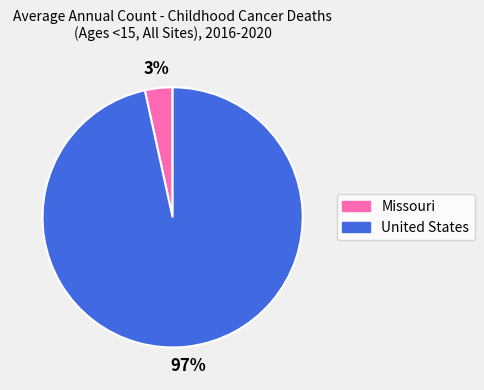

To the nearest percent, what percentage of the pie is Missouri?

3%